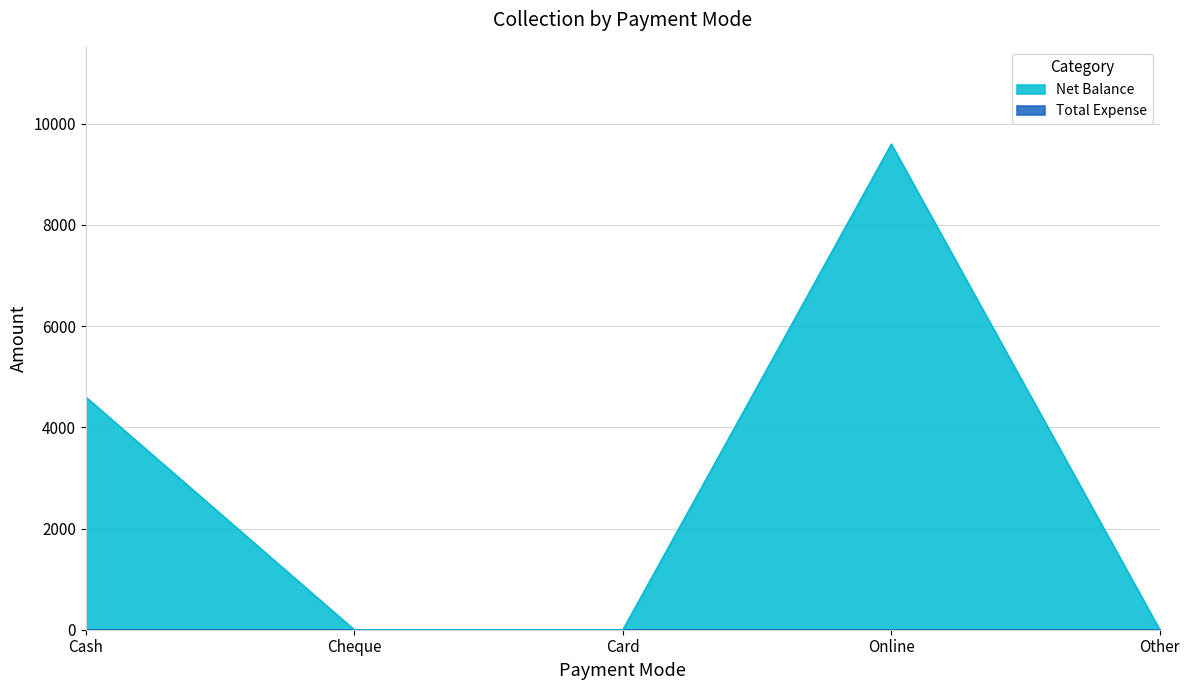

Rank the categories by value from lowest to highest.

Cheque, Card, Other, Cash, Online